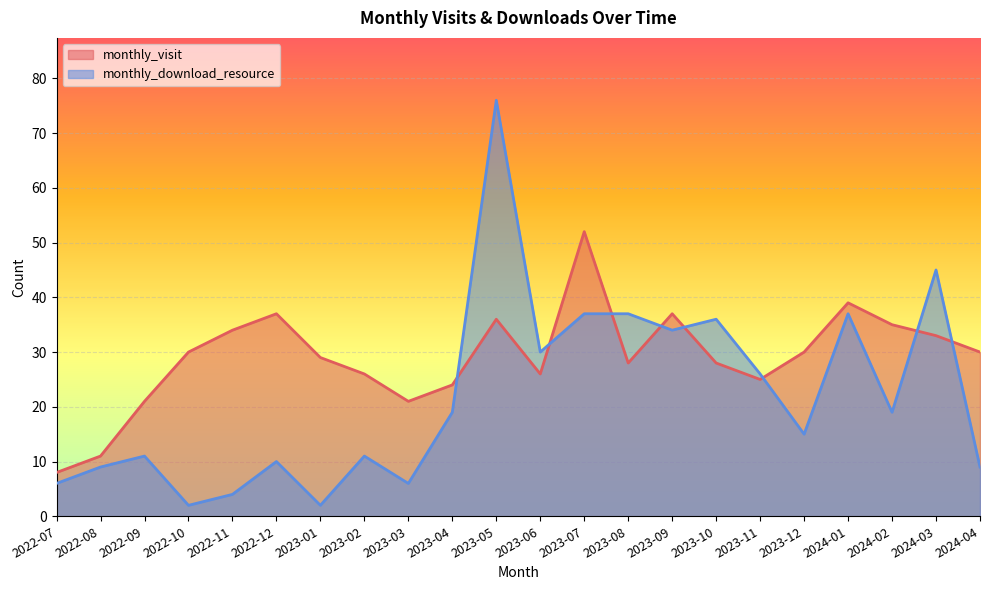

The value of monthly_download_resource at 2022-08 is 9. True or false?

True